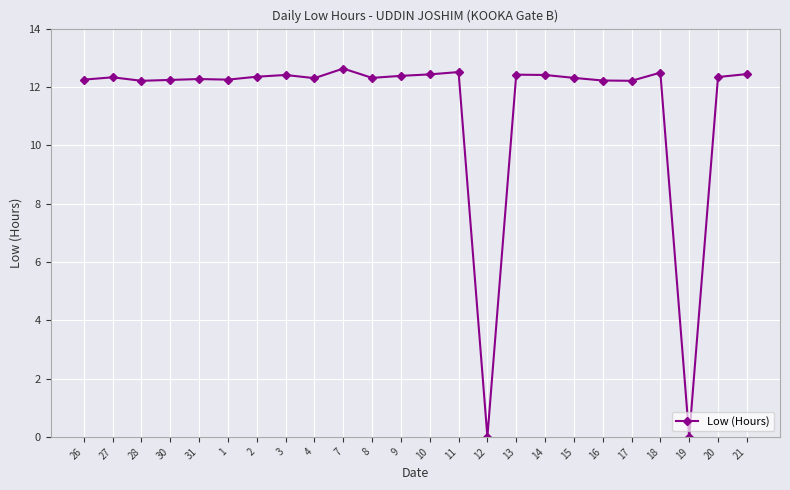

The value at 17 is 5.3. True or false?

False